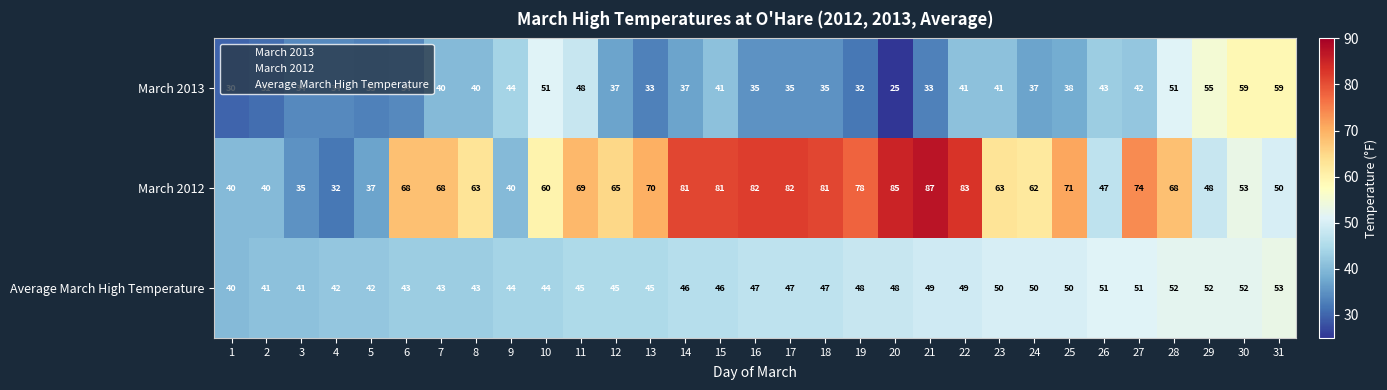

The value of March 2013 at 14 is 24. True or false?

False